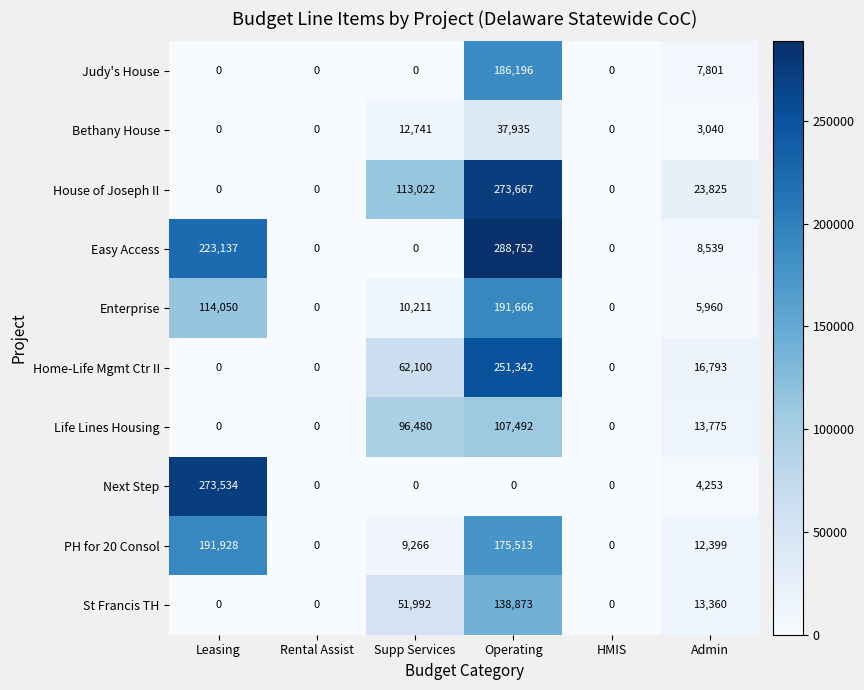

At which category is the sum across all series the highest?

Operating